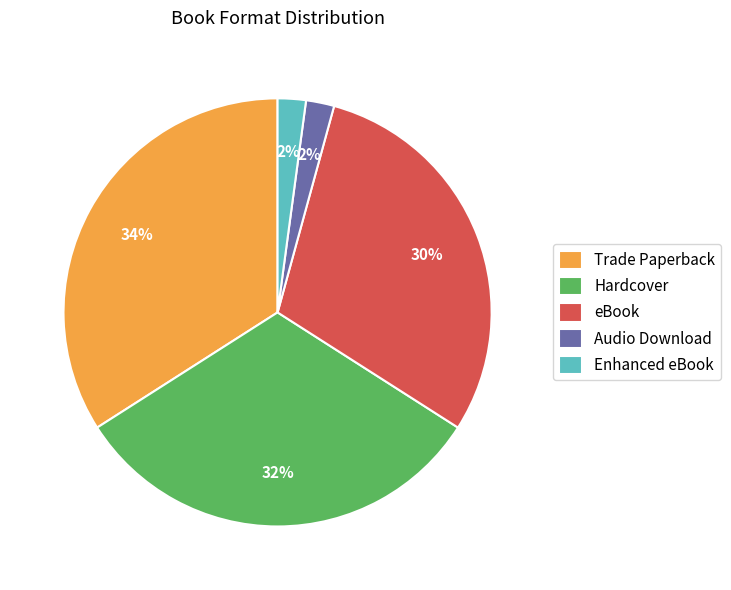

Which category has the biggest portion of the pie?

Trade Paperback